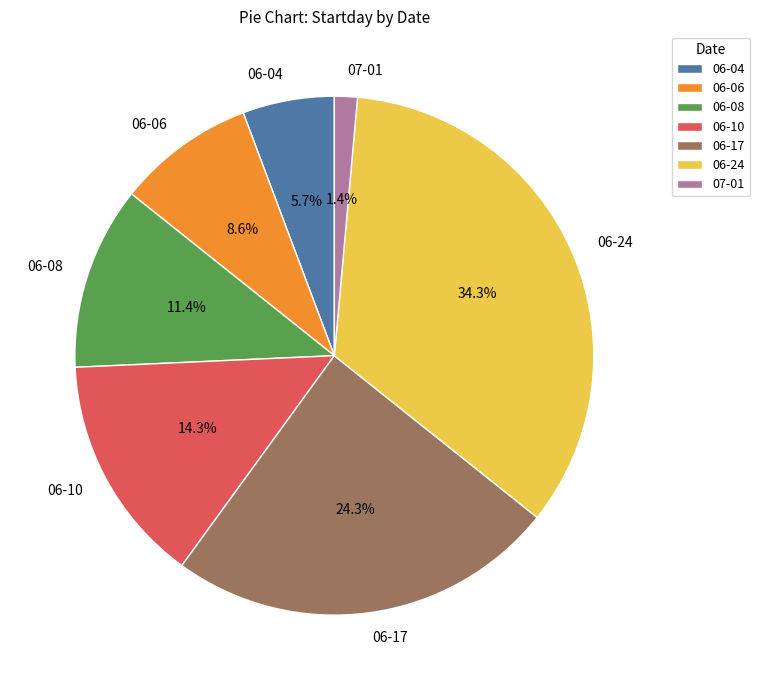

True or false: 06-10 accounts for 14% of the total.

True